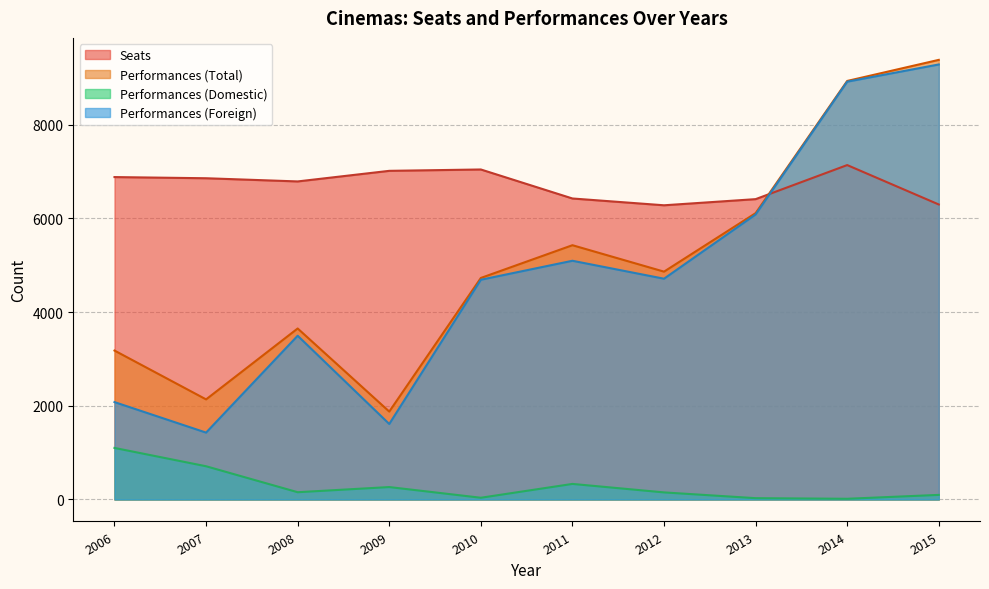

How many interior local valleys does the Performances (Total) series have?

3